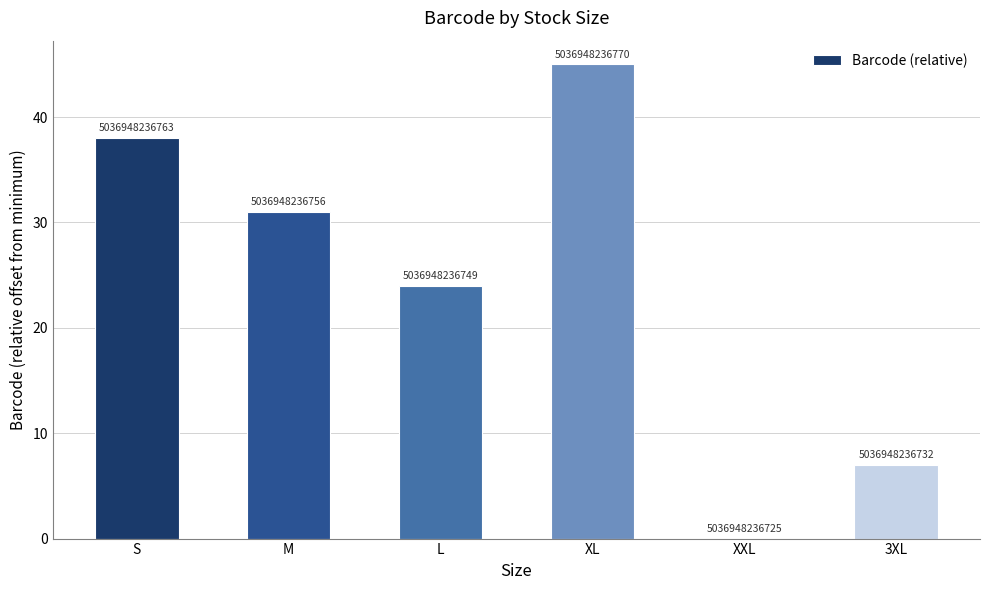

What is the change in value from M to XXL?

-31